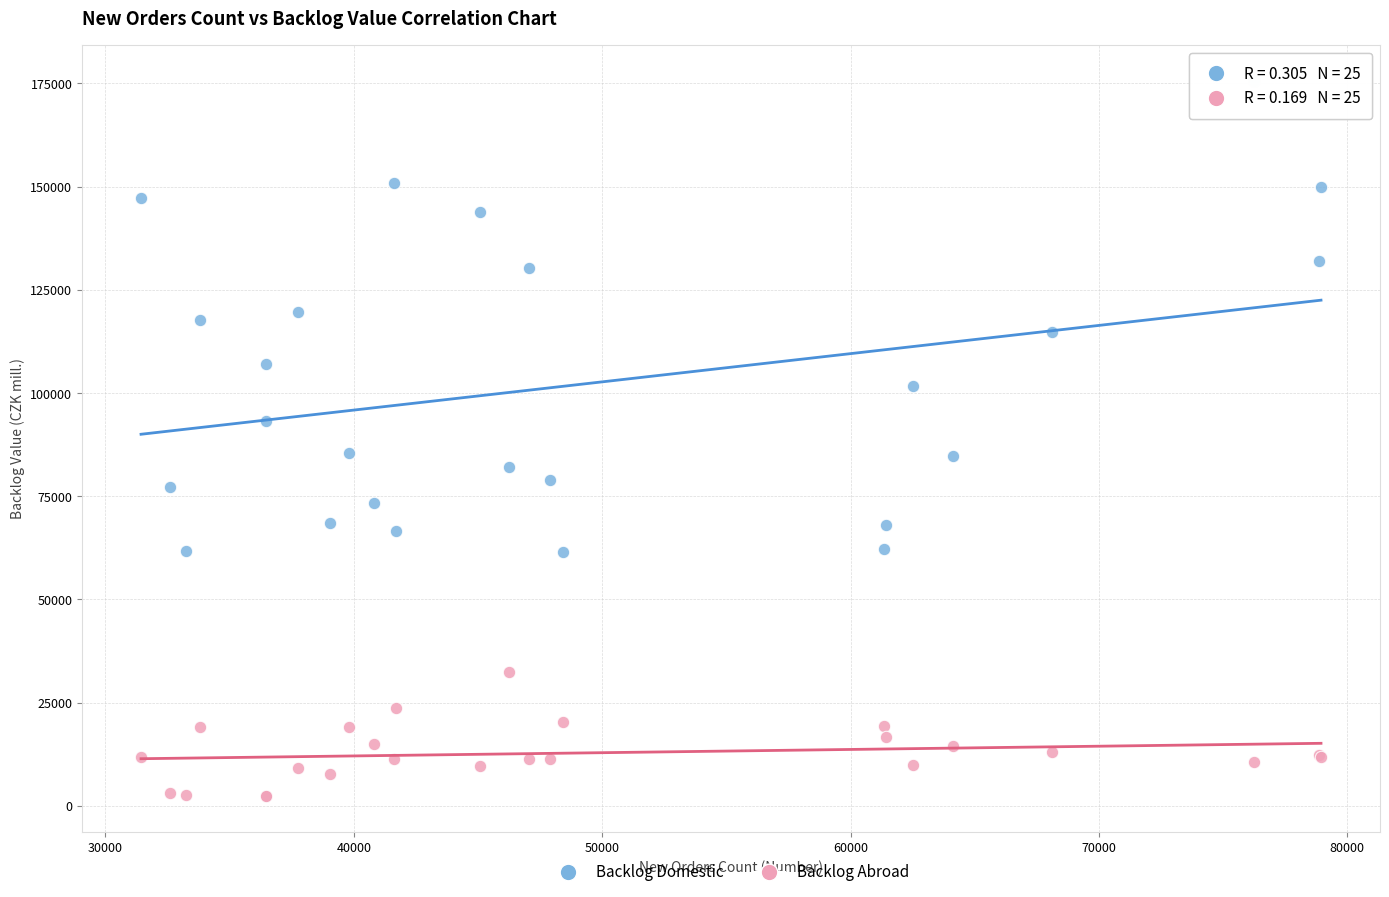

Which series contains the lowest Y value?

Backlog Abroad